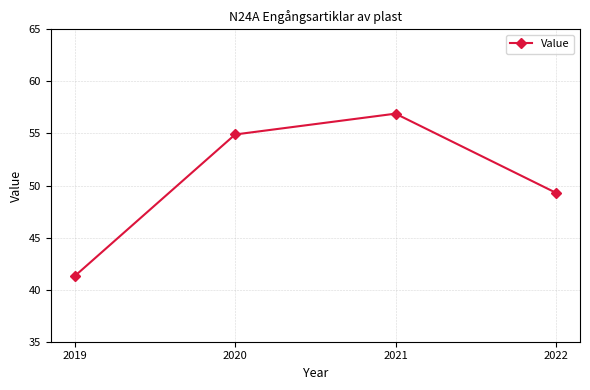

Is it true that the value at 2019 is 68.9?

False